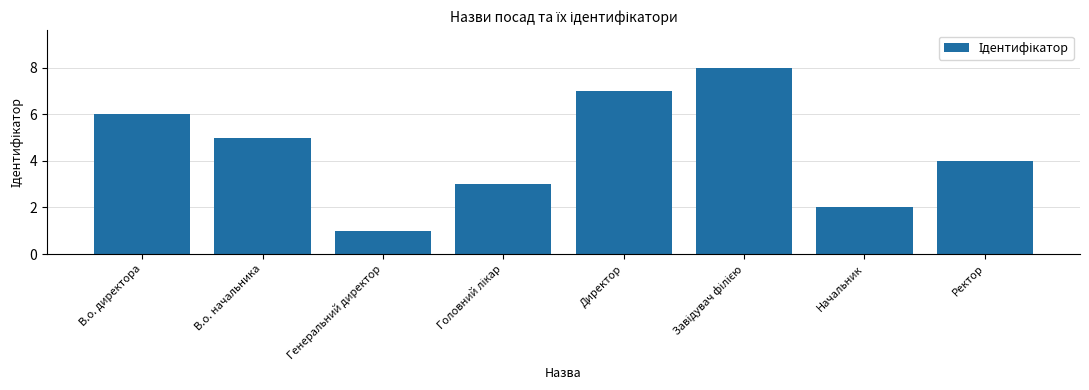

What is the change in value from Генеральний директор to Начальник?

+1